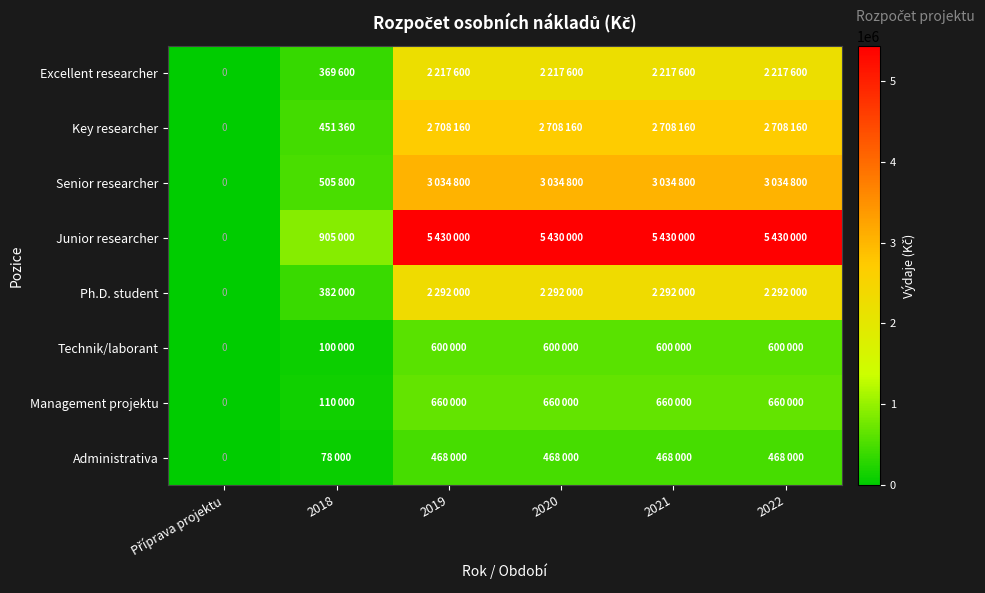

How many values in the Ph.D. student series are below 2292000?

2